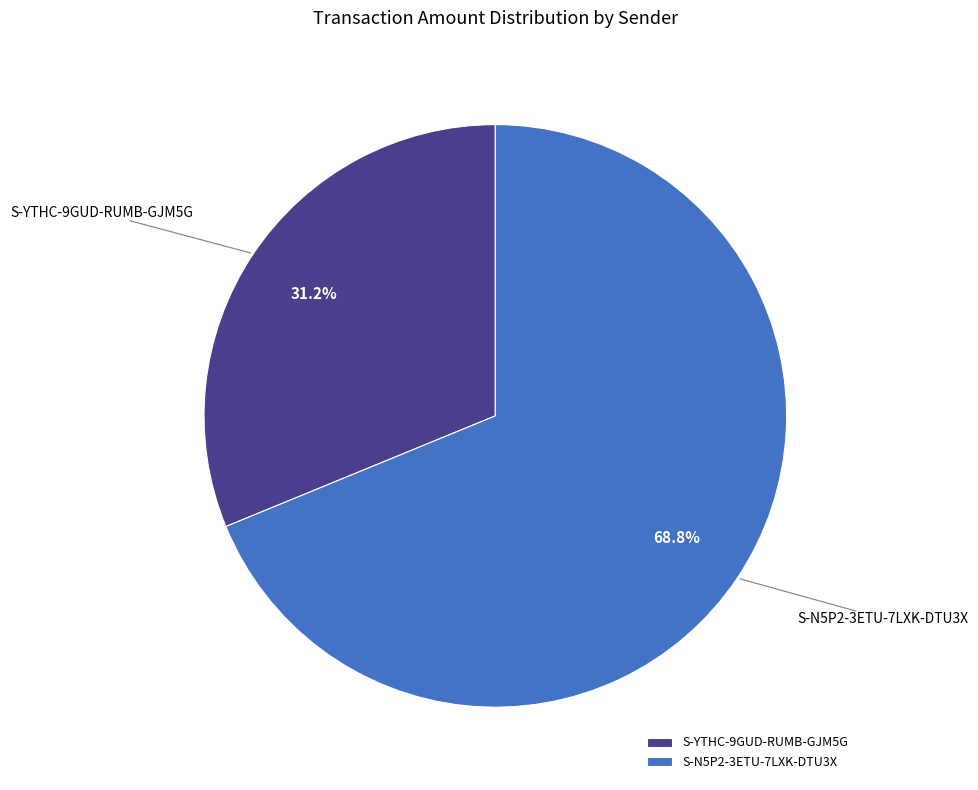

Which category has the biggest portion of the pie?

S-N5P2-3ETU-7LXK-DTU3X